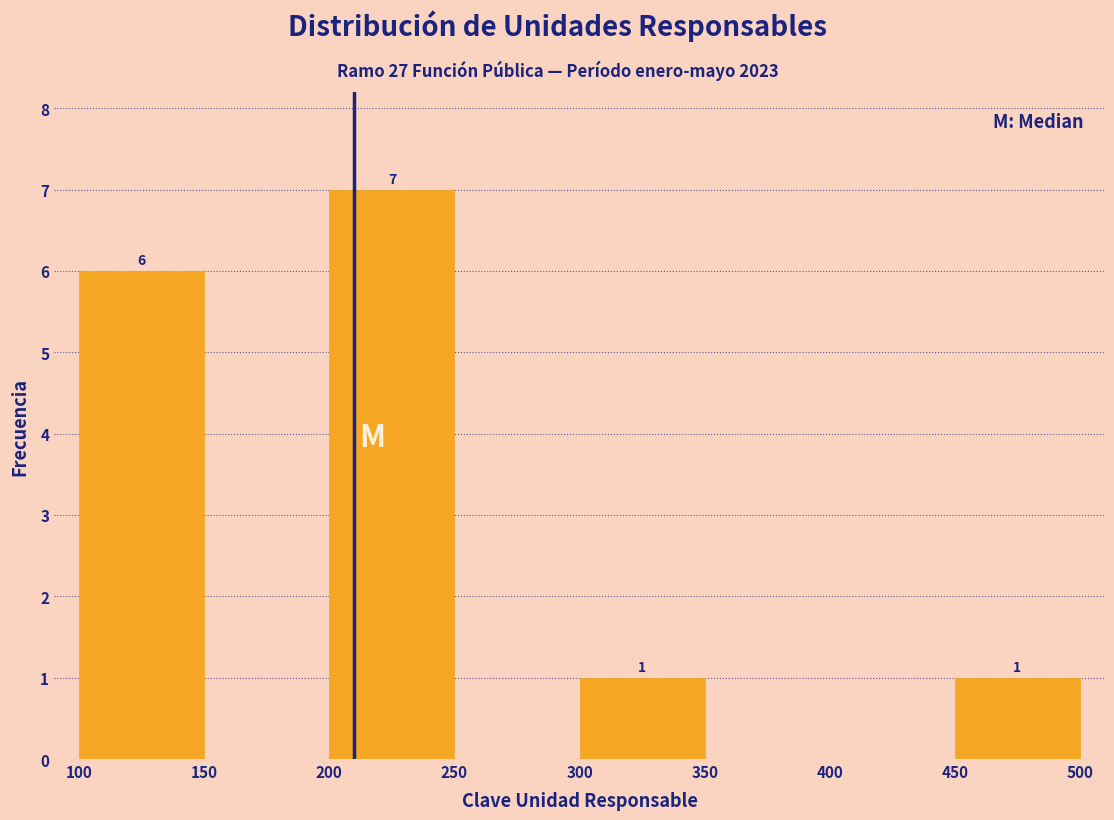

Over which range of the x-axis is the bar tallest?

200 to 250